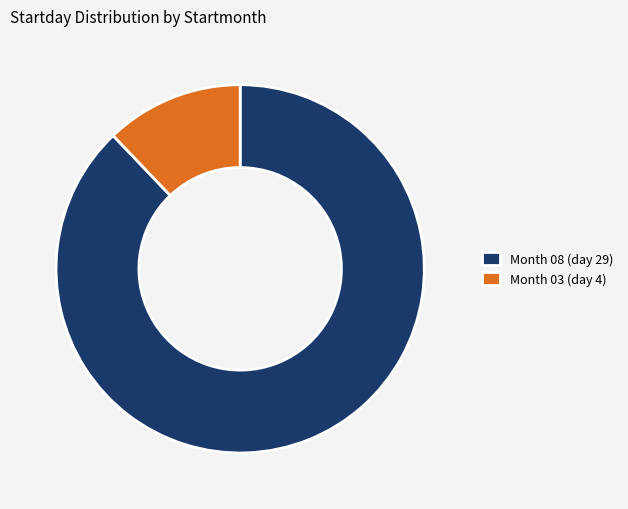

The Month 08 (day 29) slice represents 88% of the pie. True or false?

True